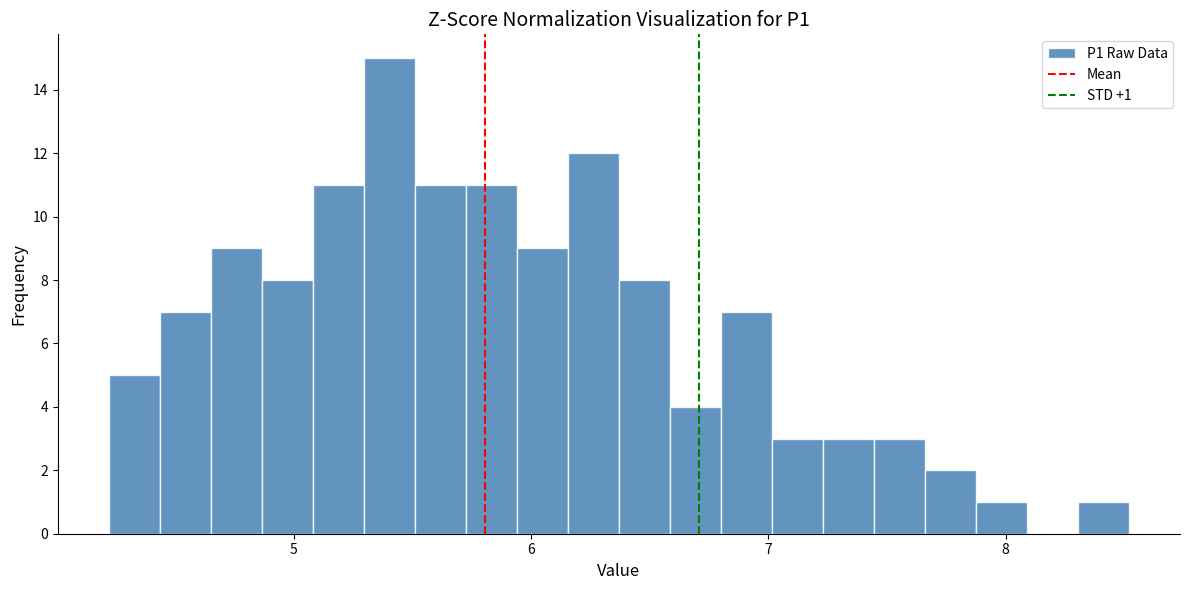

Around what value on the x-axis is the tallest bar? Give the approximate position of its centre, as read against the axis.

5.4